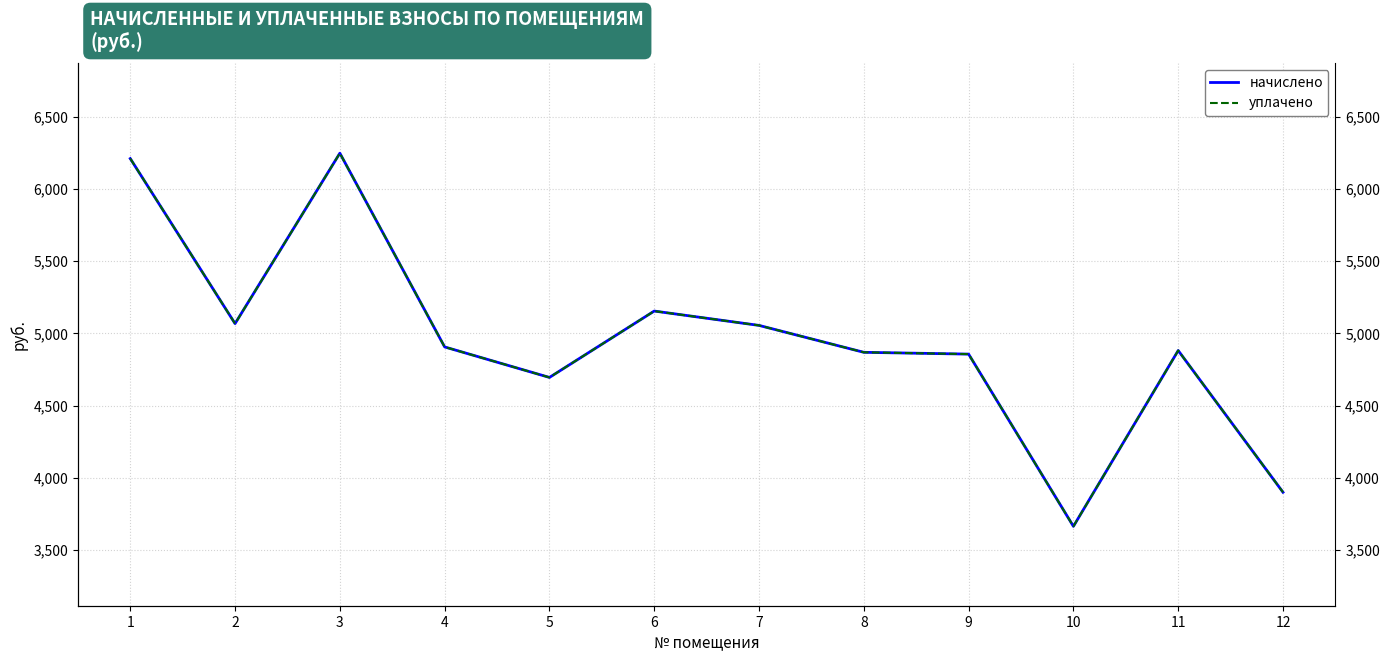

What is the sum of all начислено values?

59504.2